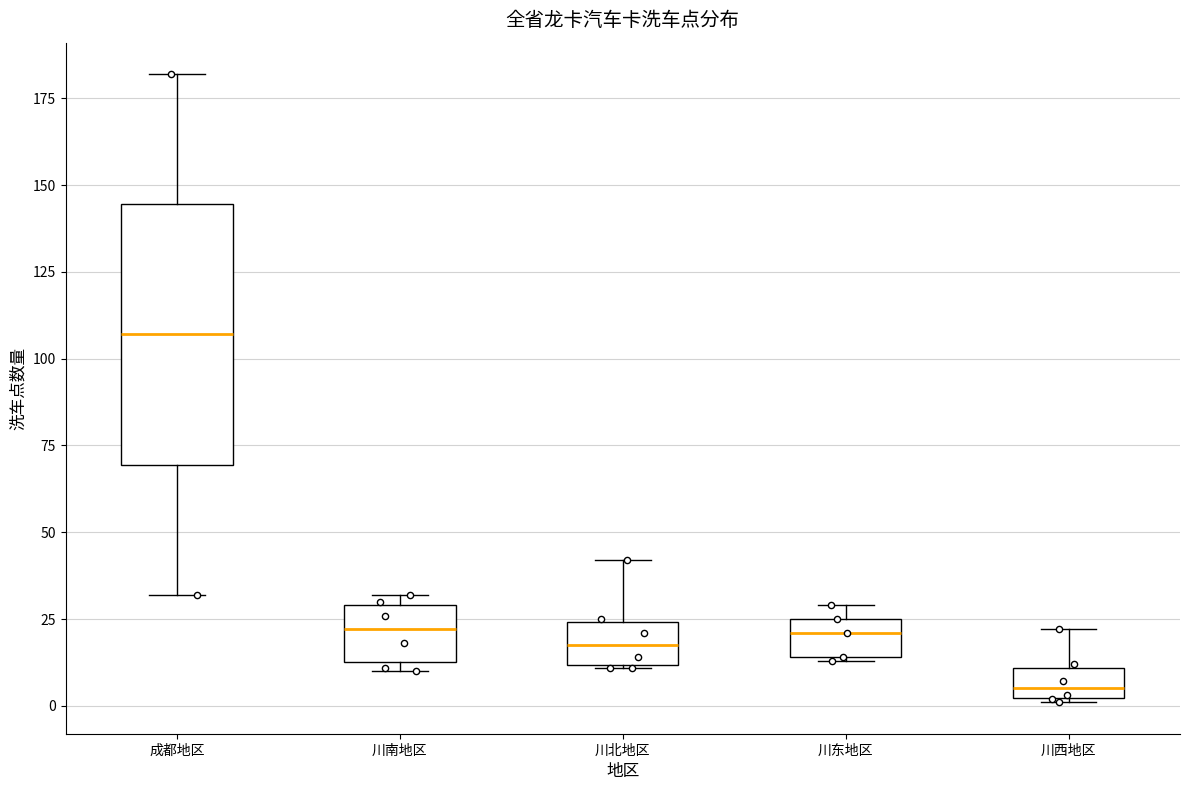

Which box is the tallest, from its lower edge to its upper edge?

成都地区